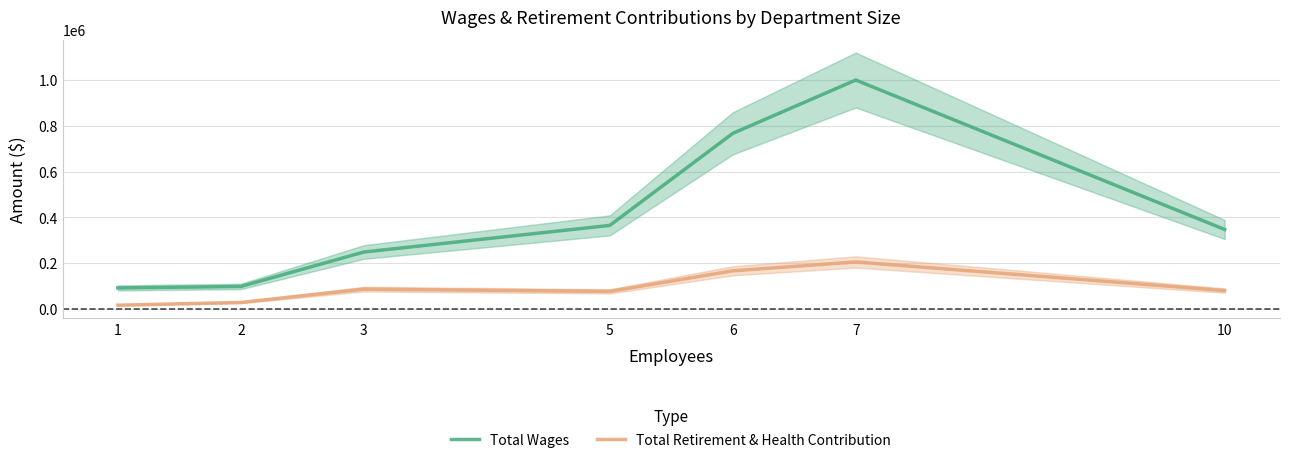

How many data points in Total Retirement & Health Contribution are less than 80215?

3